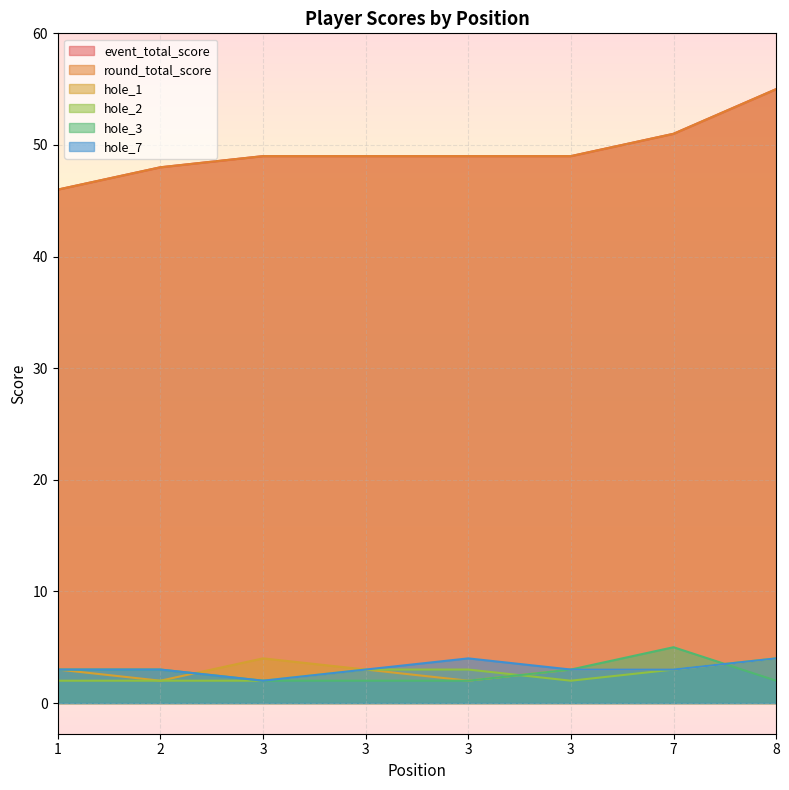

At which category does hole_3 reach its first local peak?

7